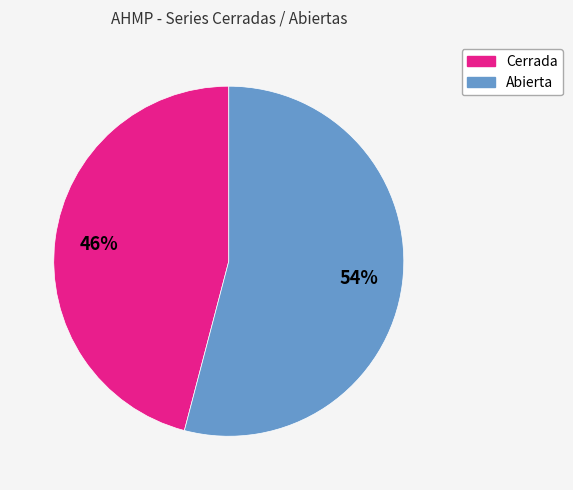

Which category has the biggest portion of the pie?

Abierta